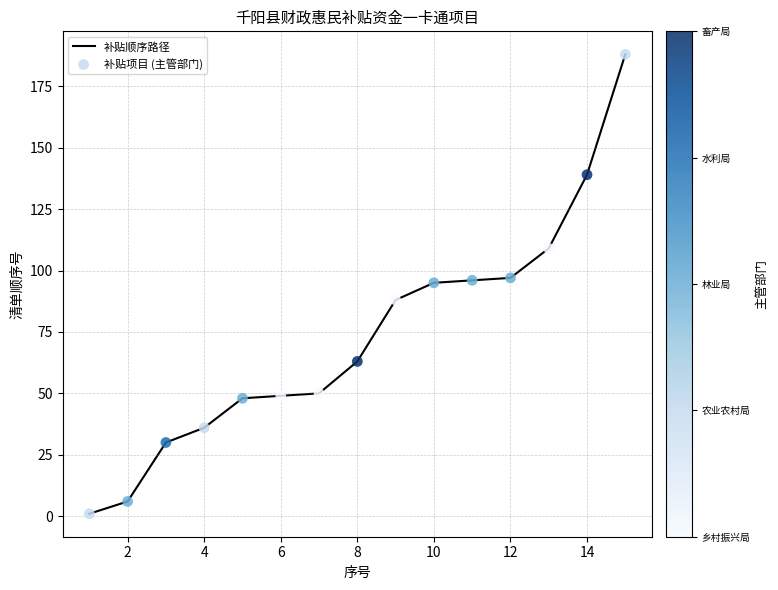

What is the maximum value shown in the chart?

188